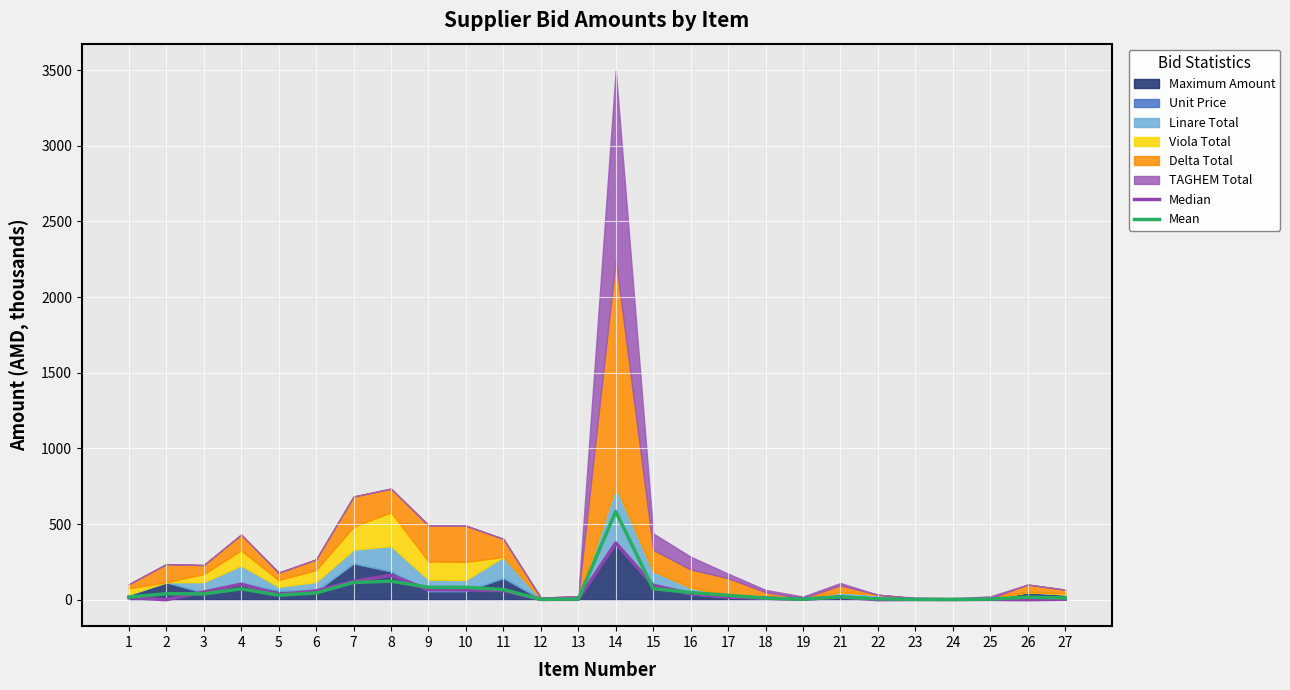

The value of Mean at 14 is 154.5. True or false?

False